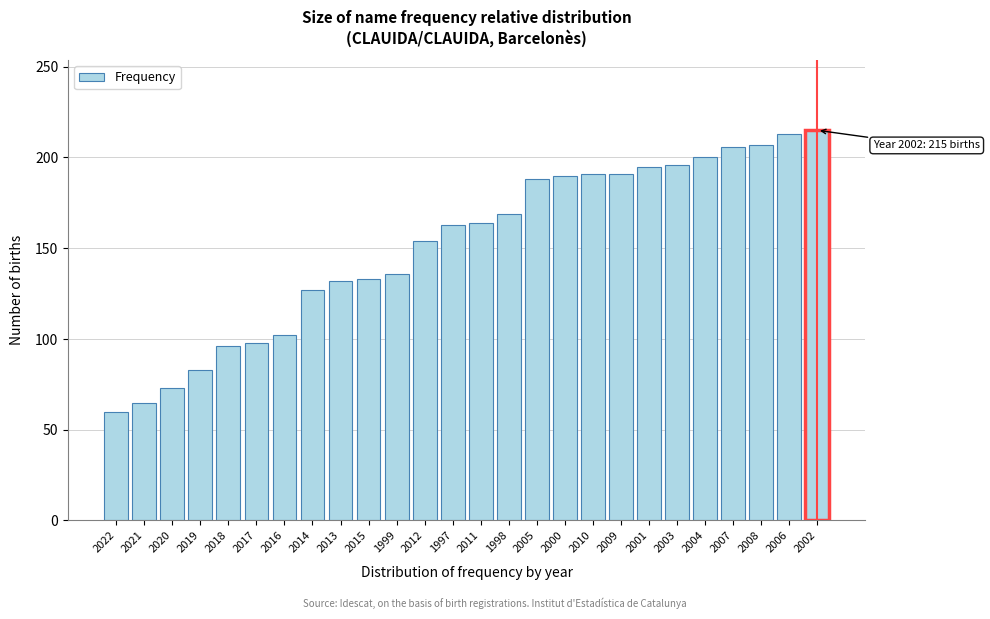

Is it true that the value at 2005 is 65?

False